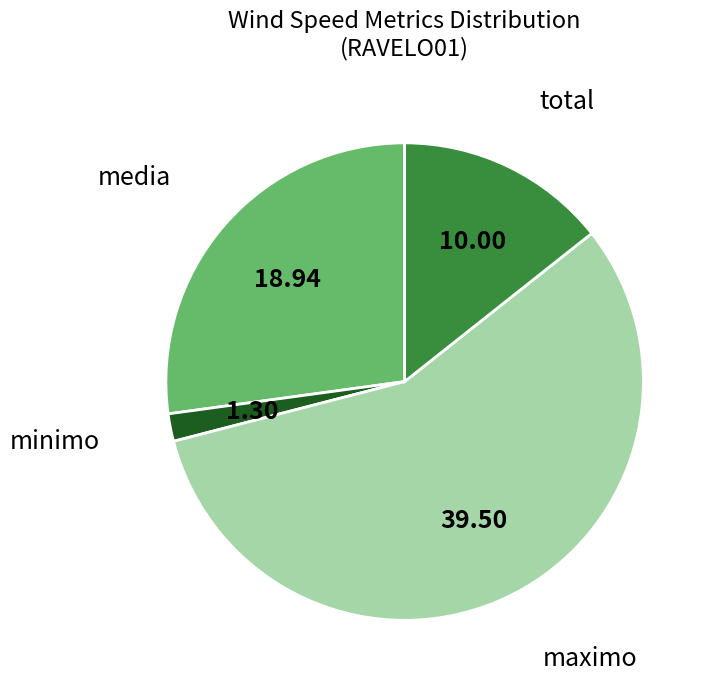

How many slices are in this pie chart?

4